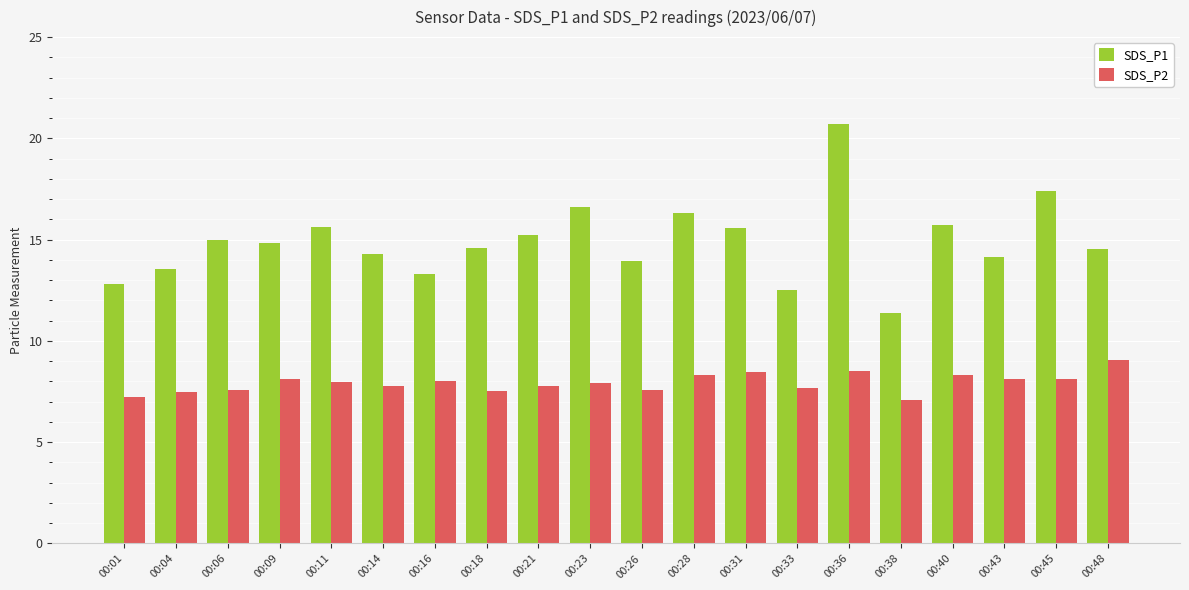

Rank the series at 00:36 from lowest to highest value.

SDS_P2, SDS_P1